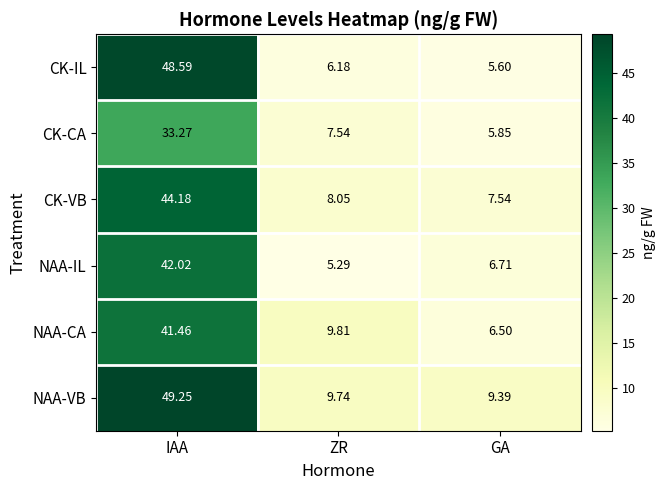

Where is NAA-VB nearest to the value 29?

ZR